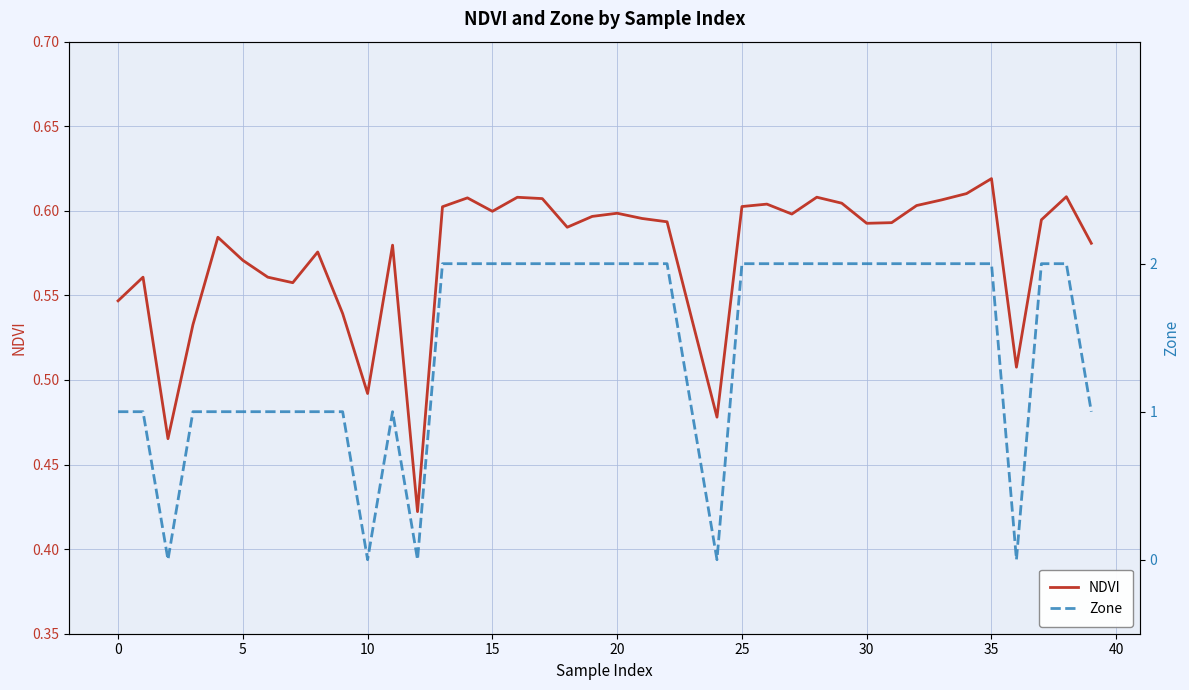

Is it true that Zone equals 0.8 at 26?

False